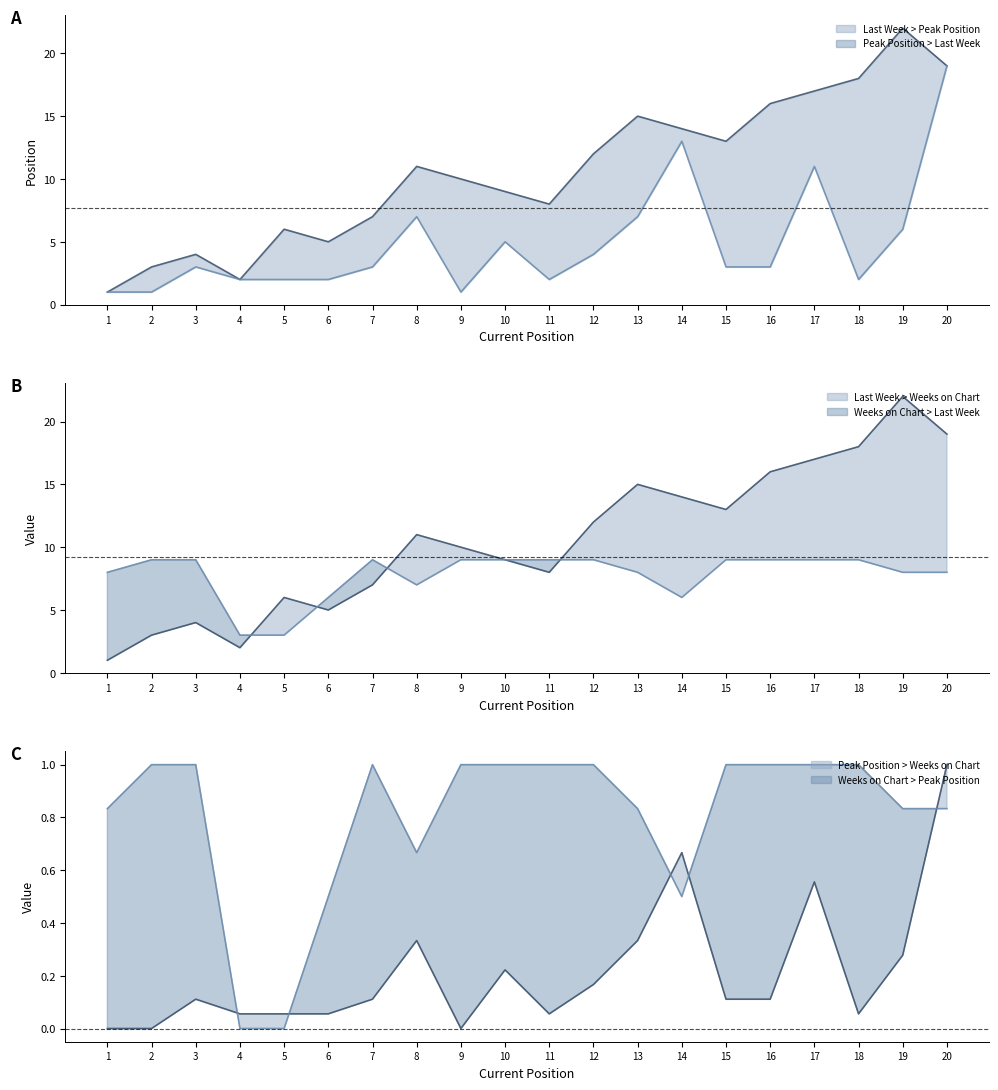

Where is the first local maximum for Peak Position?

3